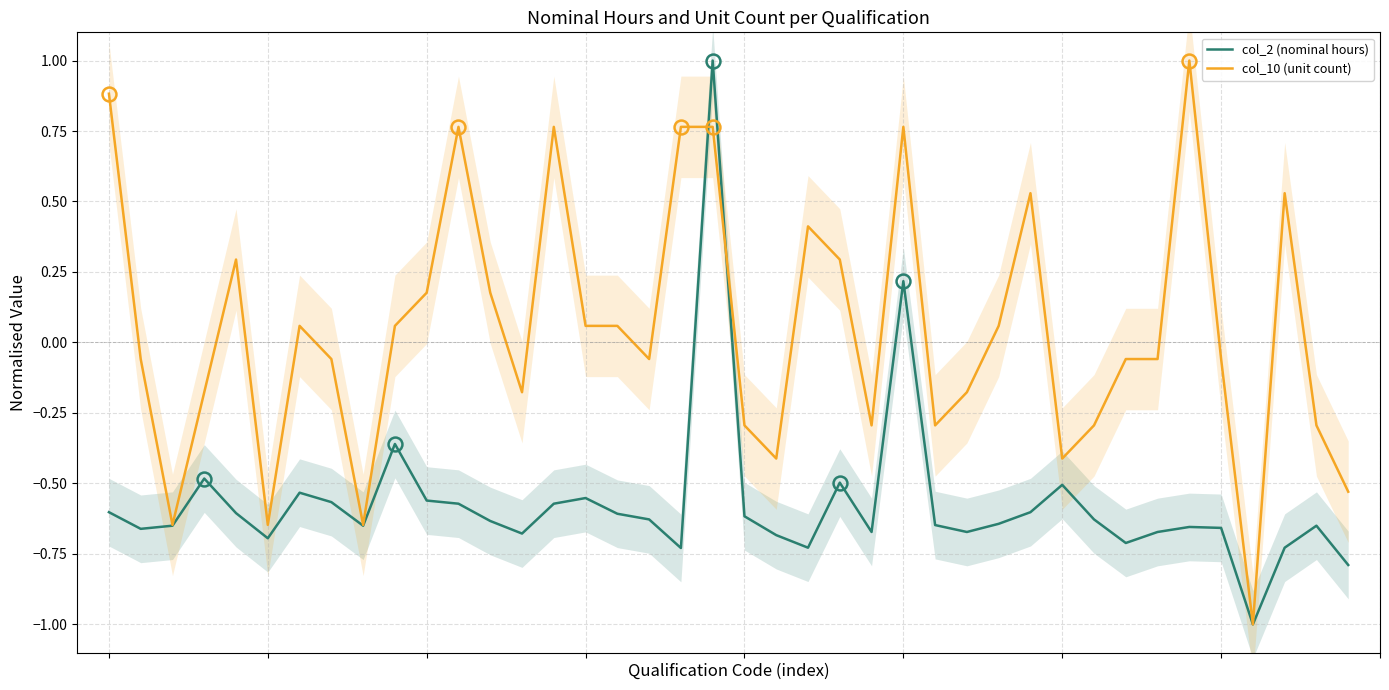

The col_10 (unit count) series shows -0.3 at 2. True or false?

False